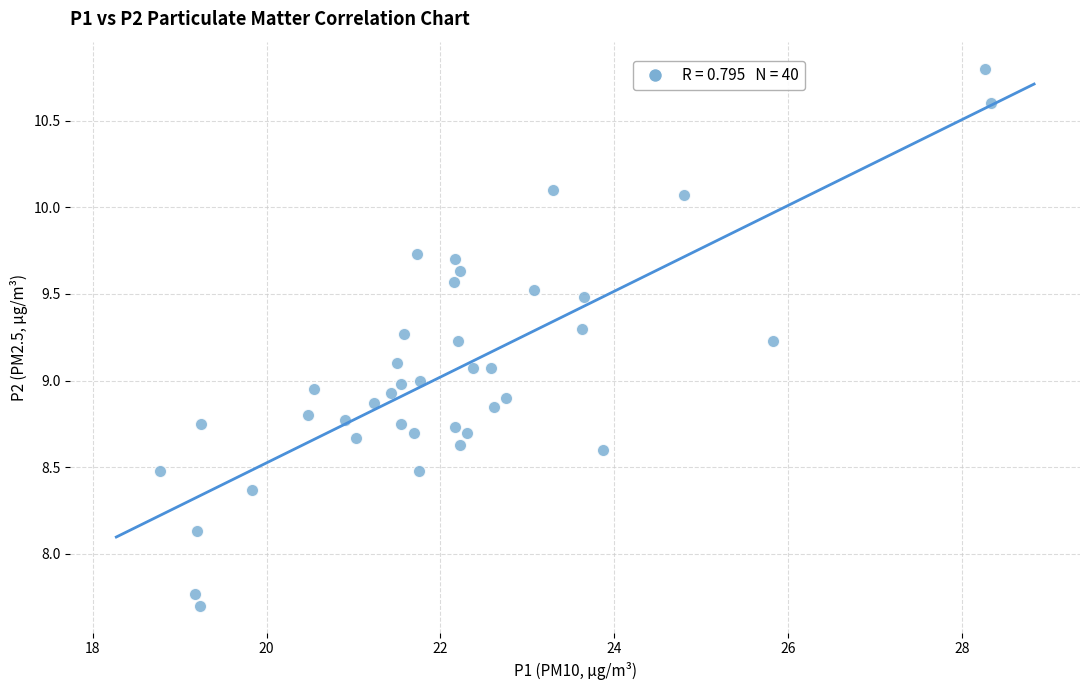

What is the range of X values (max minus min)?

9.6